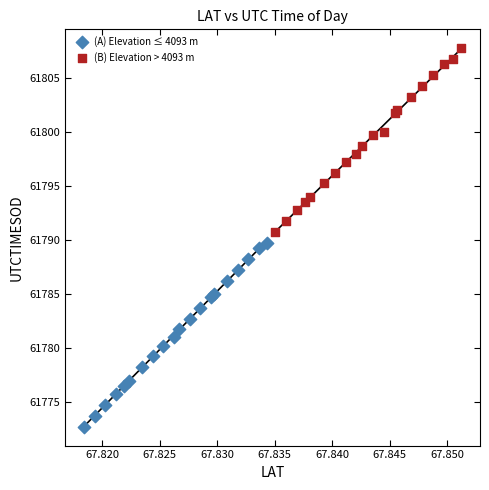

Which series reaches the maximum Y coordinate?

(B) Elevation > 4093 m